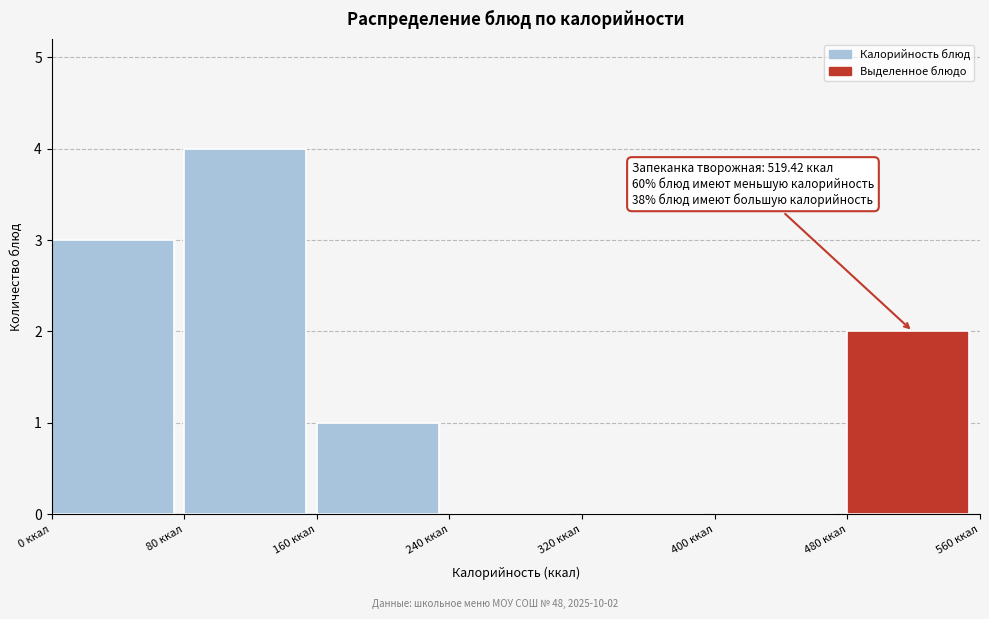

Over which range of the x-axis is the bar tallest?

80 to 160